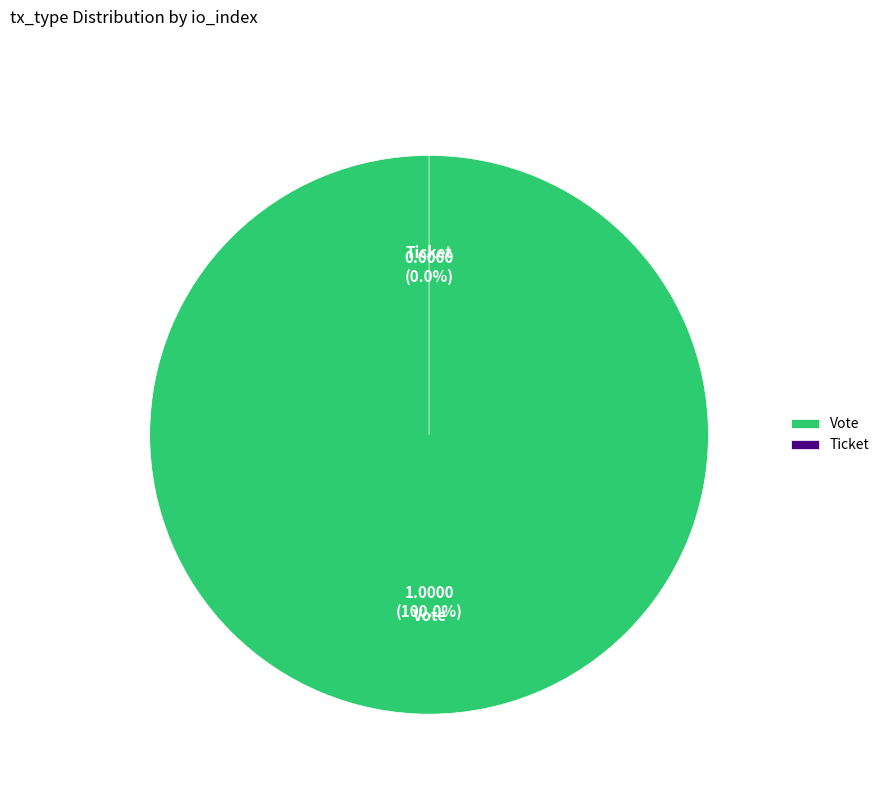

What is the largest slice in the pie chart?

Vote